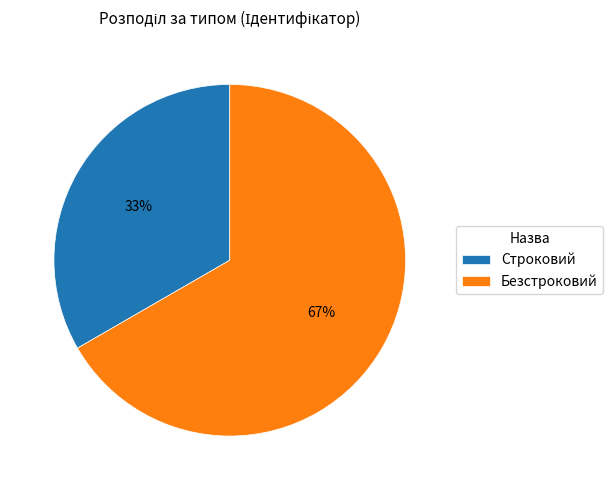

Which slice is the largest?

Безстроковий